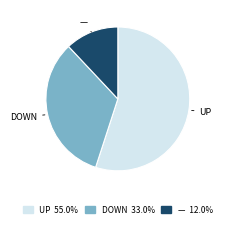

Is there any slice that represents more than half of the pie?

Yes